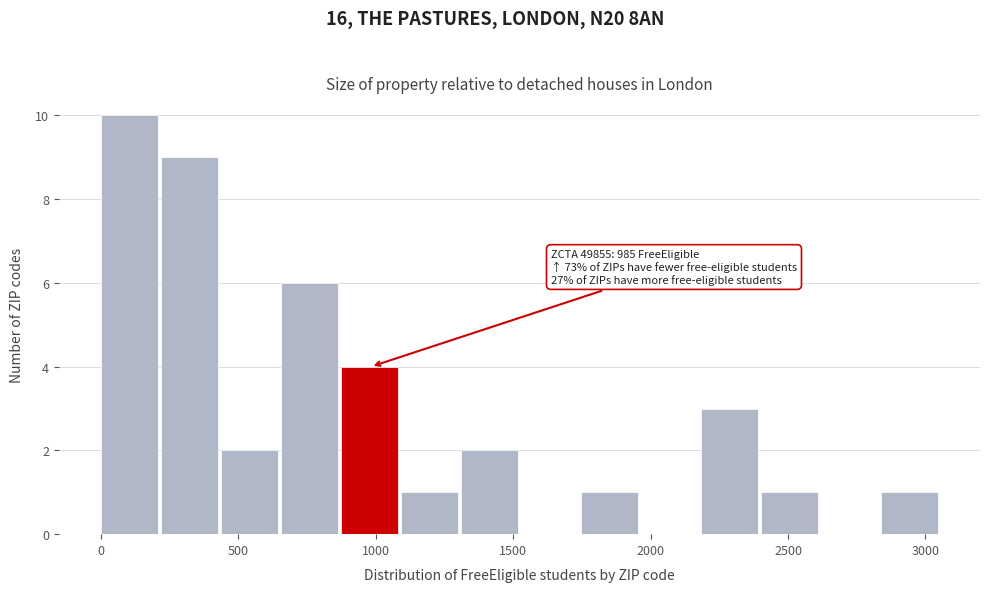

Over which range of the x-axis is the bar tallest?

0 to 200